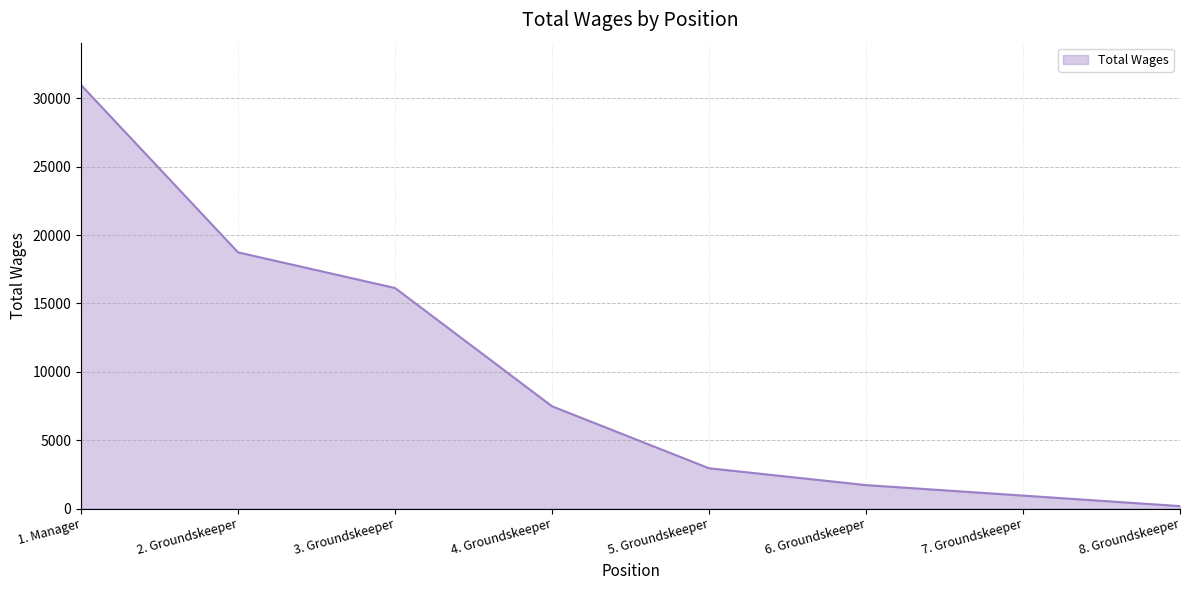

Where is the data nearest to the value 15574?

3. Groundskeeper